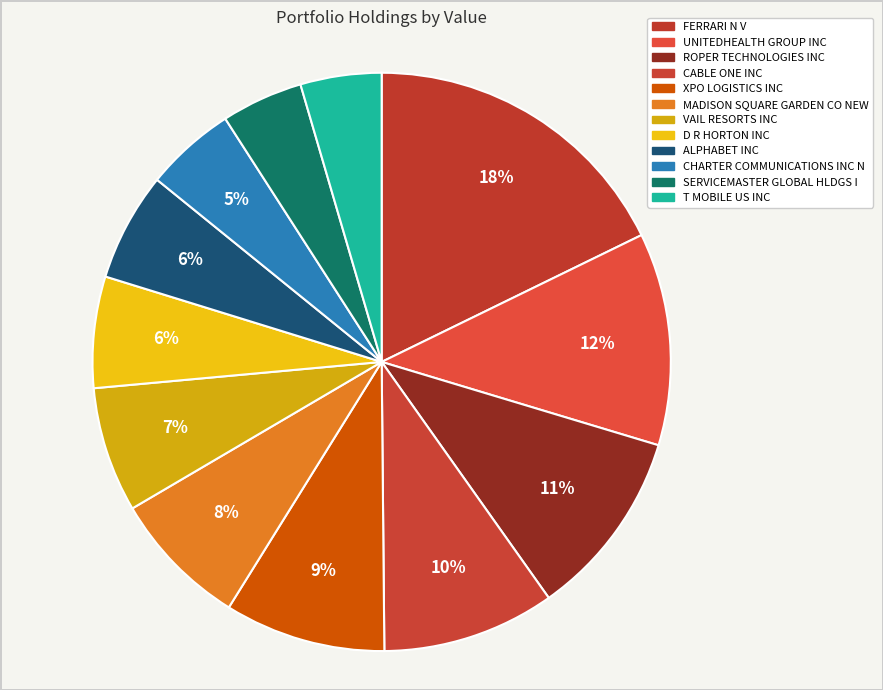

The UNITEDHEALTH GROUP INC slice represents 12% of the pie. True or false?

True